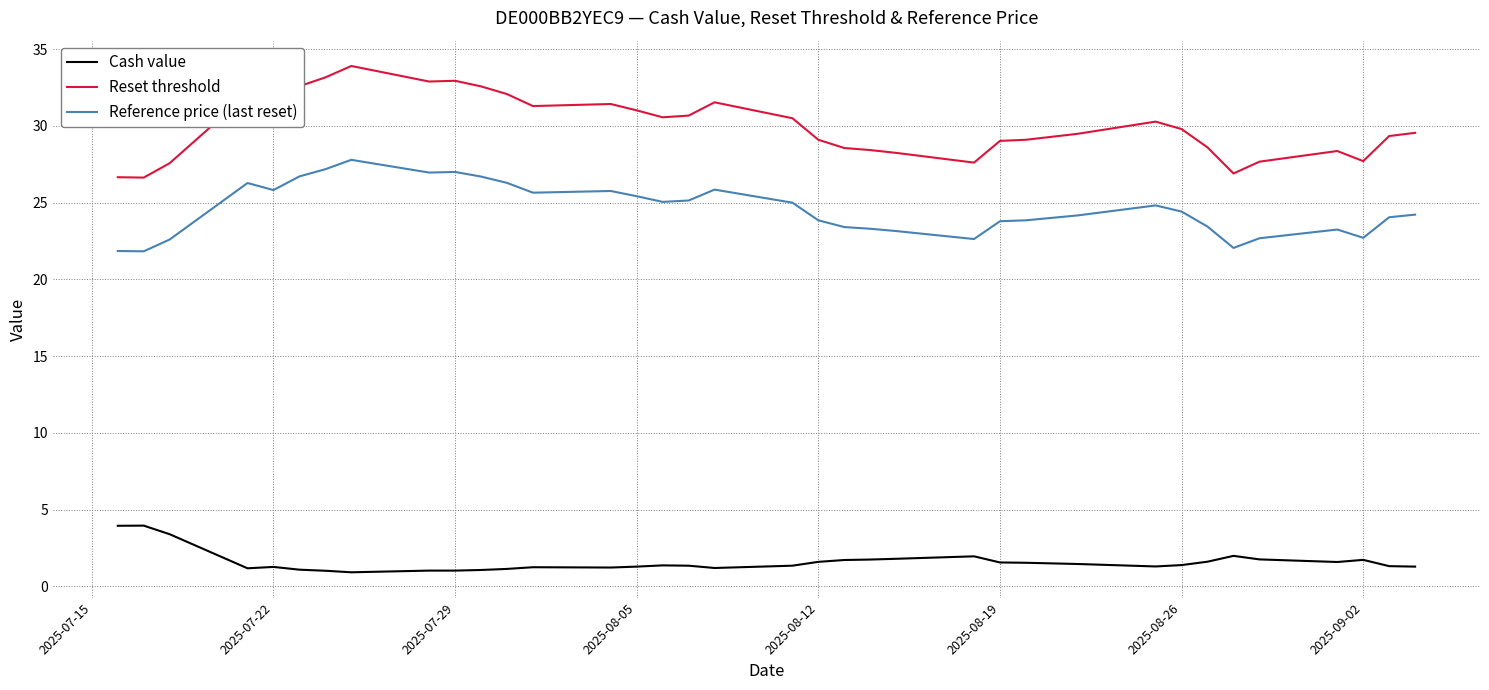

Which series has the largest total across all categories?

Reset threshold